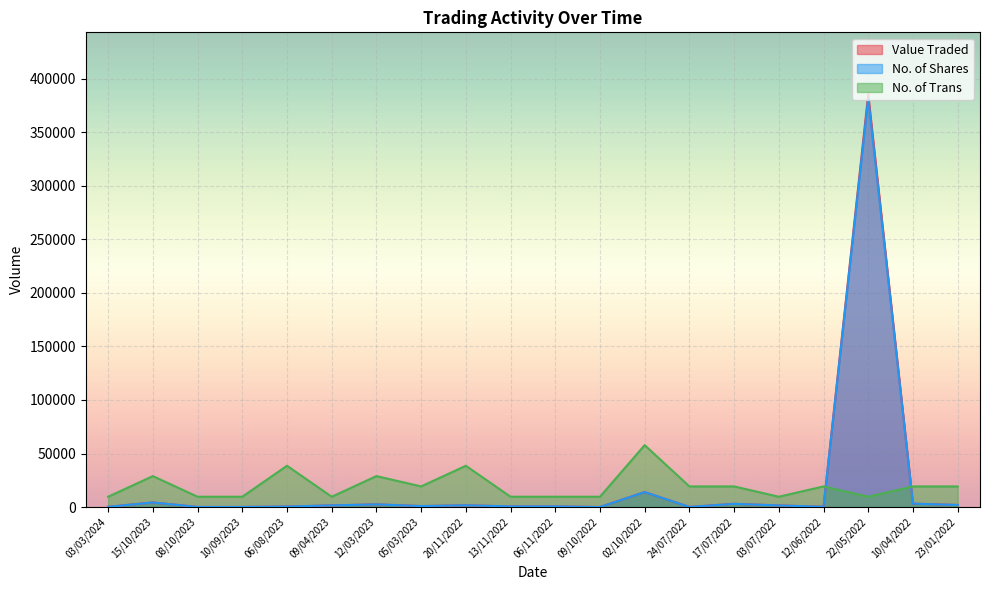

Which series has the largest total across all categories?

Value Traded